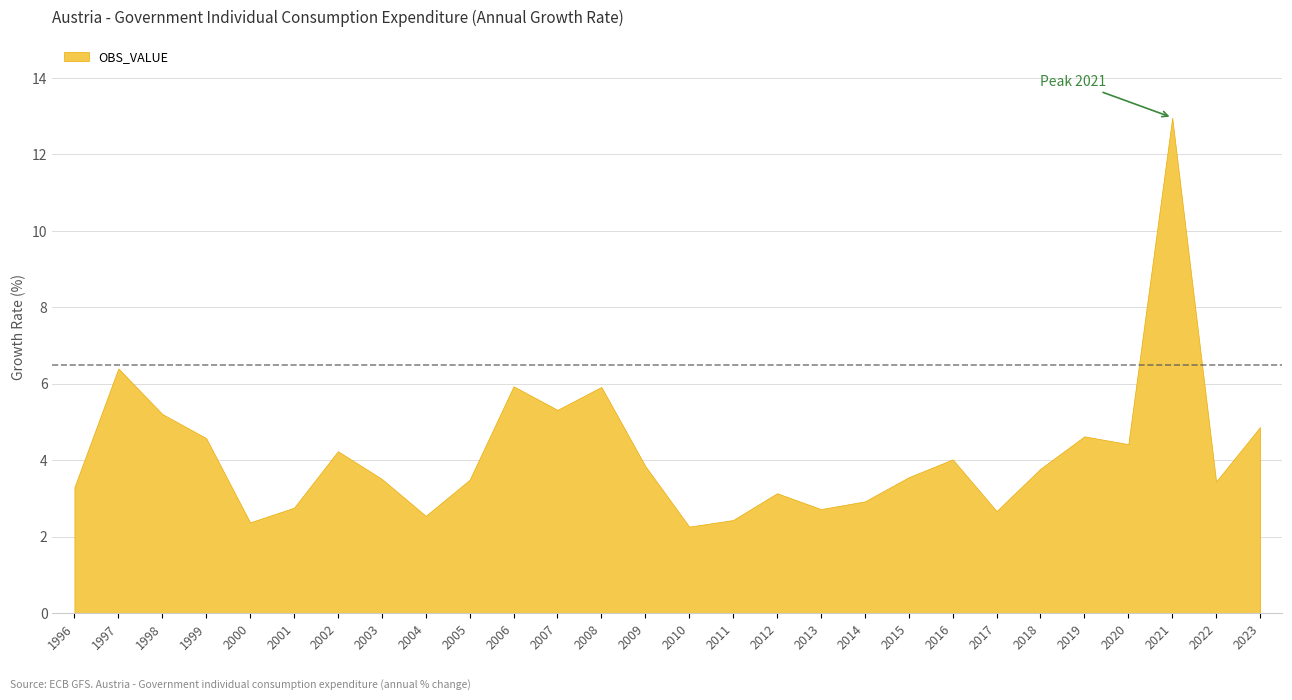

How many data points does each series have?

28